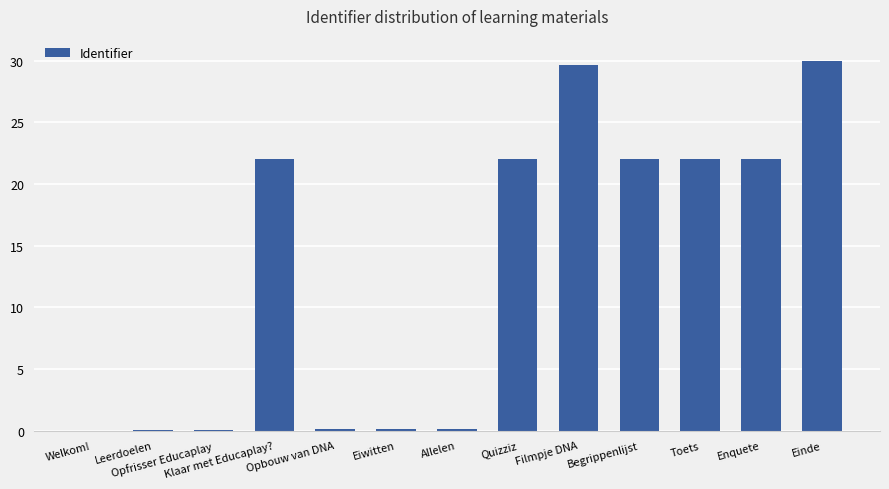

What is the sum of all values?

170.1